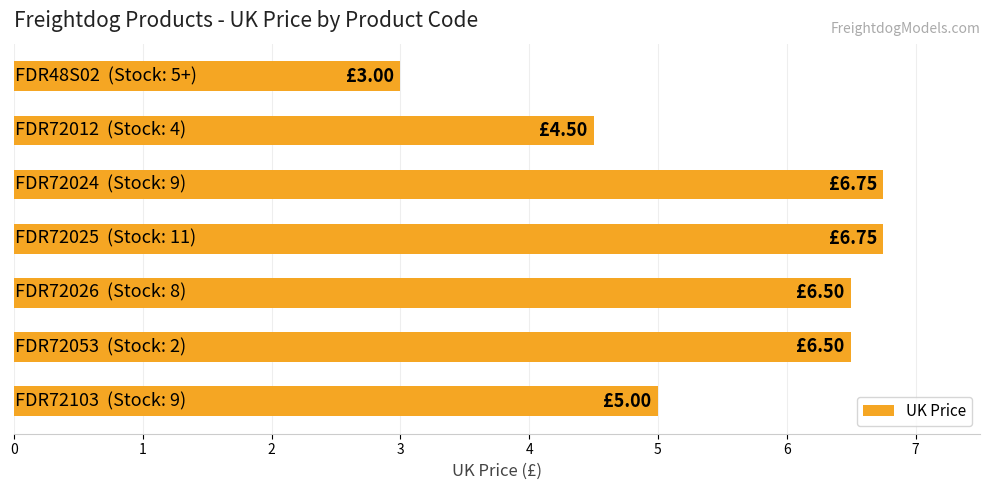

What is the sum of all values?

39.0